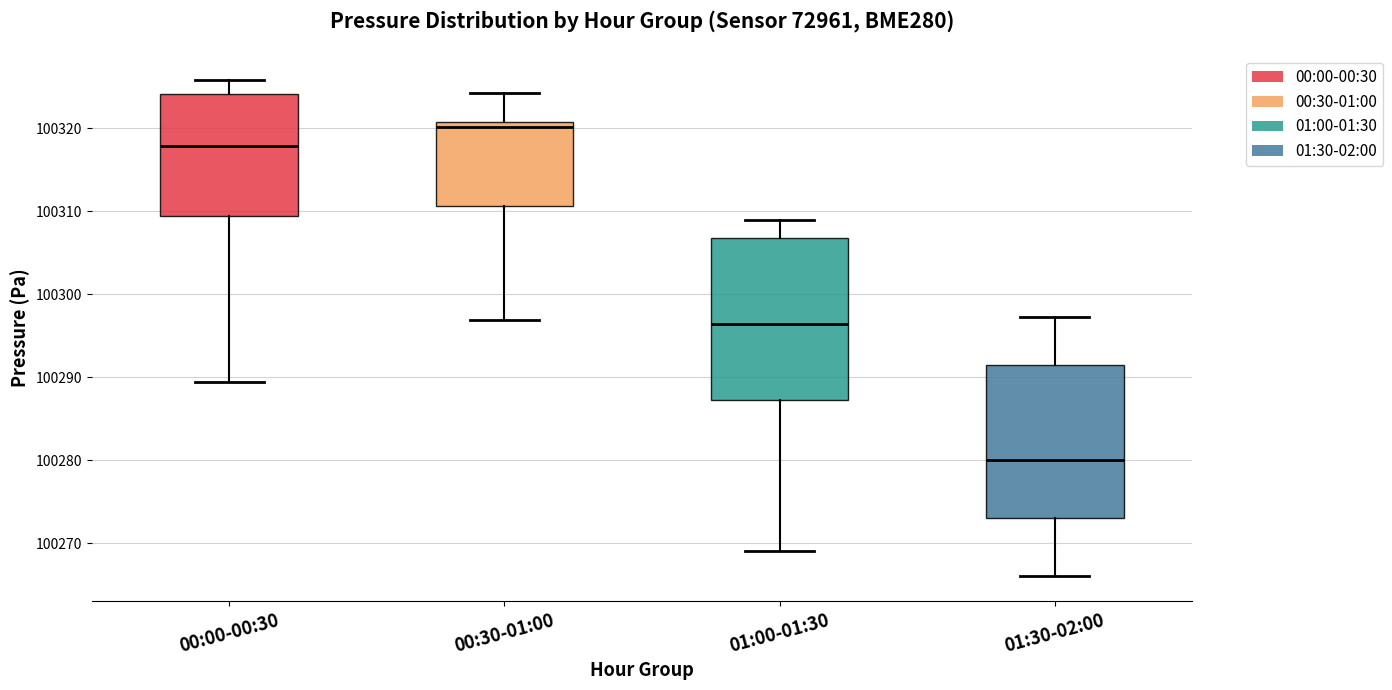

Which box is the tallest, from its lower edge to its upper edge?

01:00-01:30